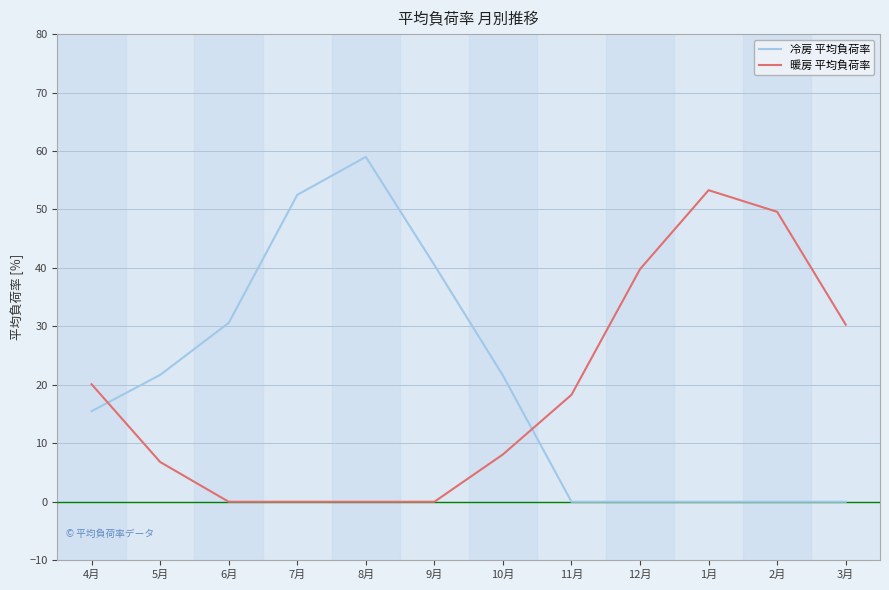

The 暖房 平均負荷率 series shows 2.0 at 10月. True or false?

False